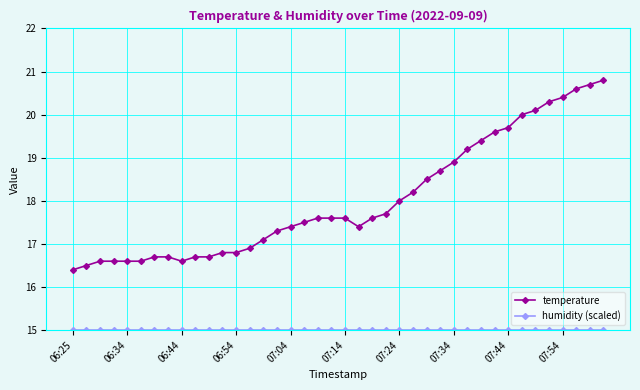

Which series has the widest spread of values?

temperature